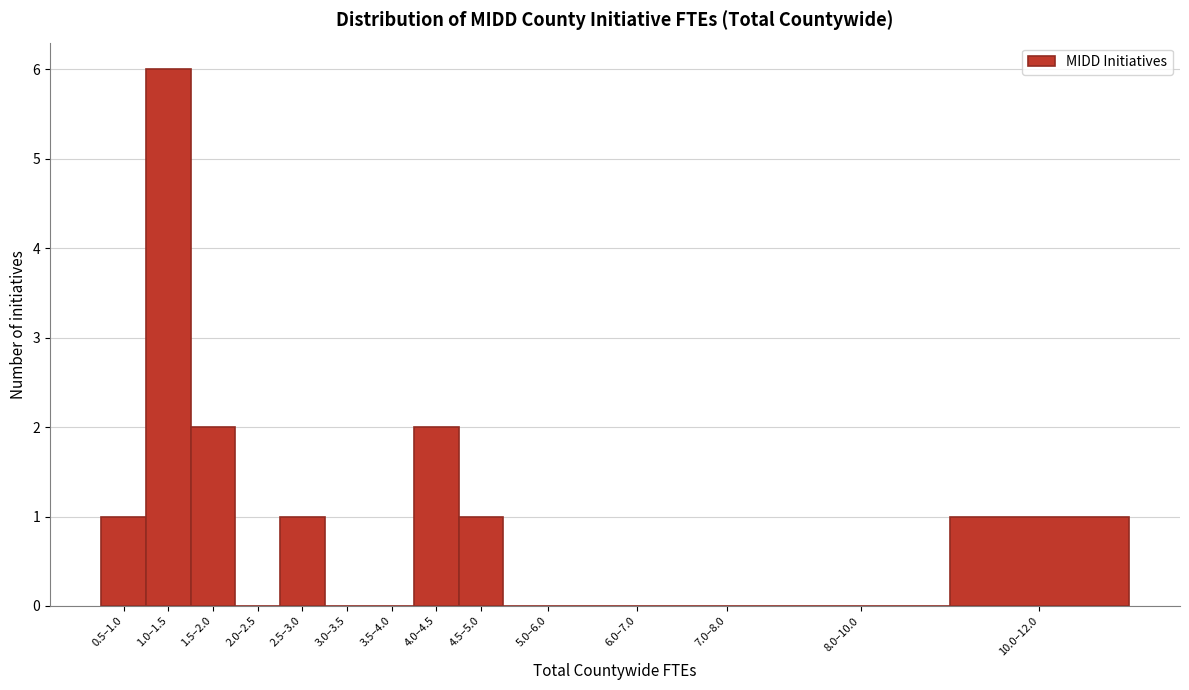

Reading left to right, transcribe all the data shown in this chart.

0.5–1.0=1	1.0–1.5=6	1.5–2.0=2	2.0–2.5=0	2.5–3.0=1	3.0–3.5=0	3.5–4.0=0	4.0–4.5=2	4.5–5.0=1	5.0–6.0=0	6.0–7.0=0	7.0–8.0=0	8.0–10.0=0	10.0–12.0=1